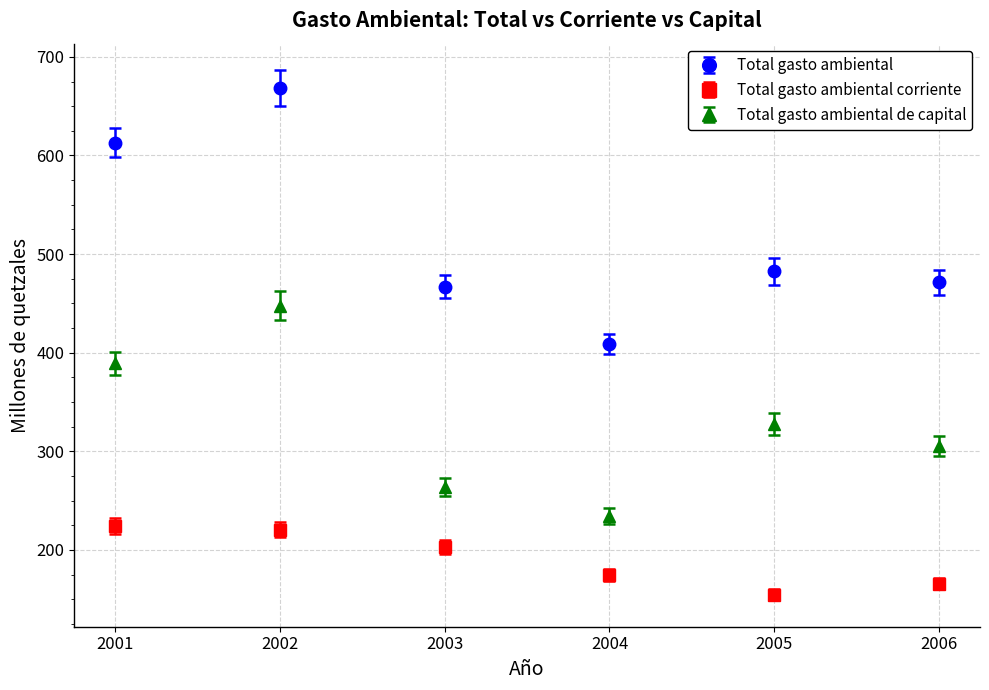

Which series has the largest range (max minus min)?

Total gasto ambiental